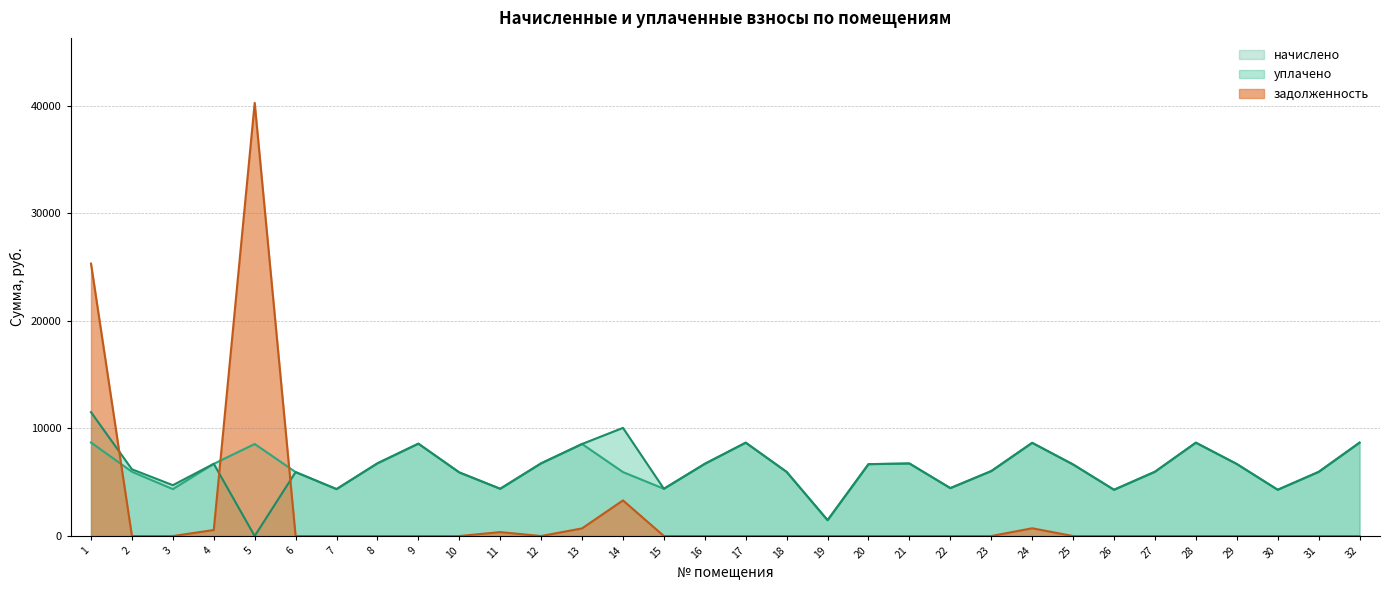

Is the value of уплачено at 26 greater than the value of начислено at 27?

No